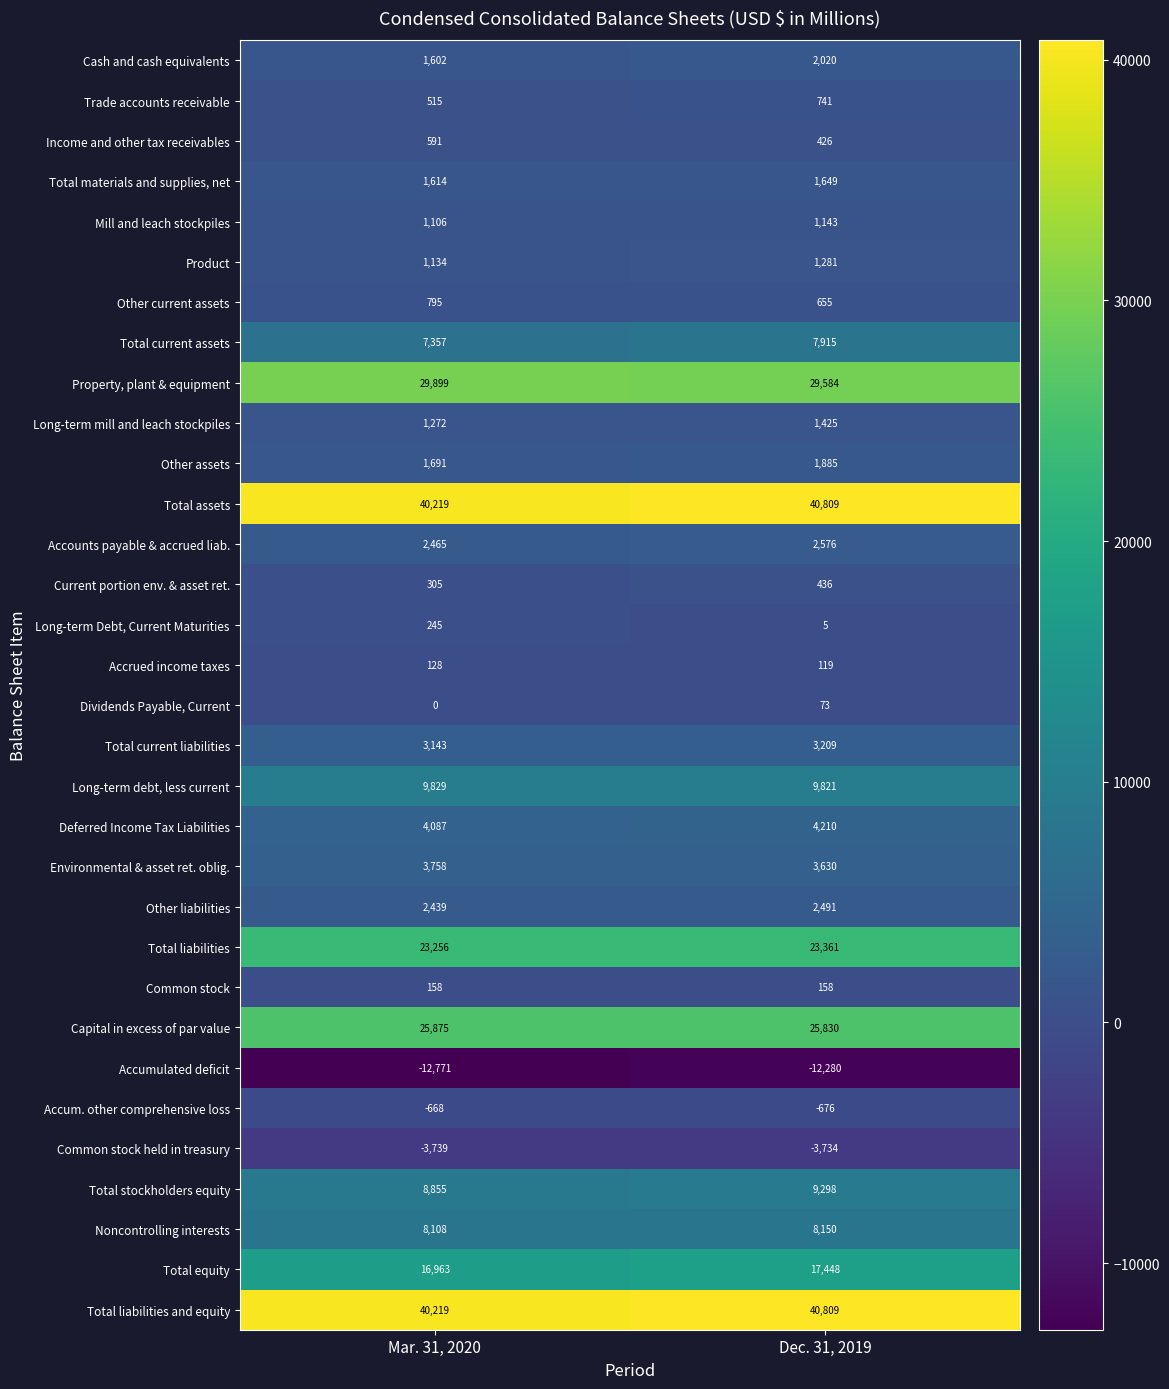

Is the value of Mill and leach stockpiles at Mar. 31, 2020 greater than the value of Total stockholders equity at Mar. 31, 2020?

No